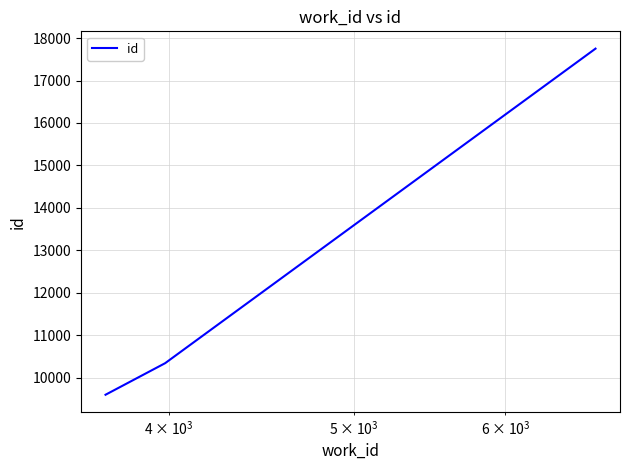

What is the maximum value shown in the chart?

17751